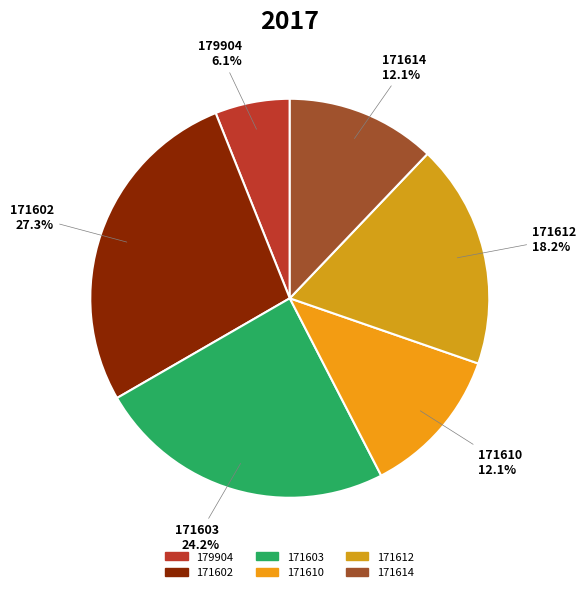

Is 171610 the majority of the pie?

No